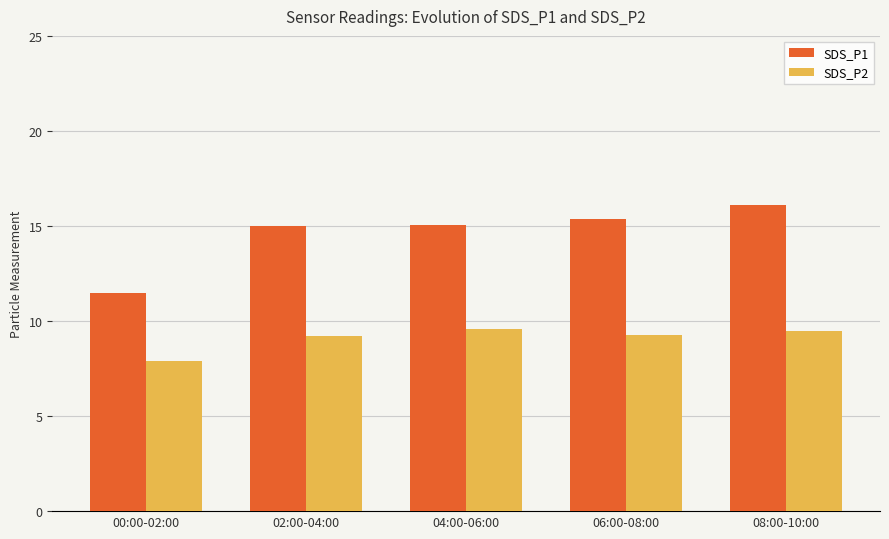

How many data points in SDS_P2 are above 9?

4